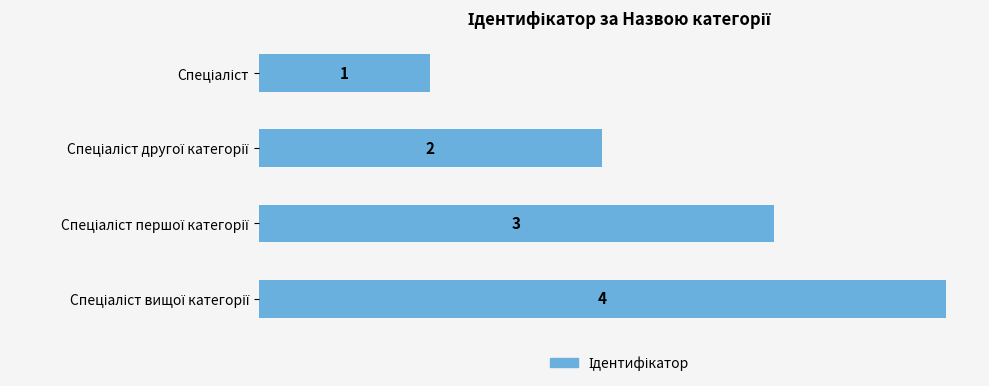

How many distinct data groups are displayed?

1